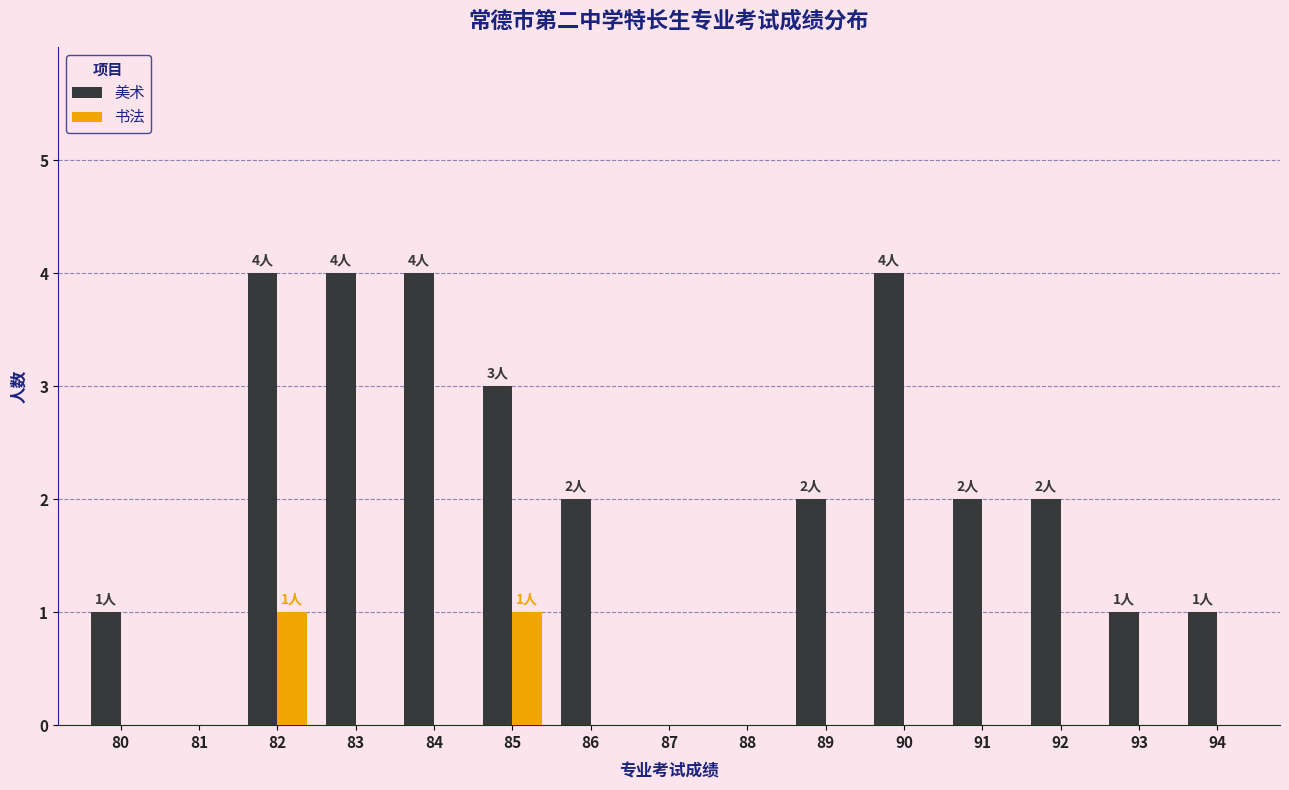

What is the sum of the 美术 values at 92 and 93?

3